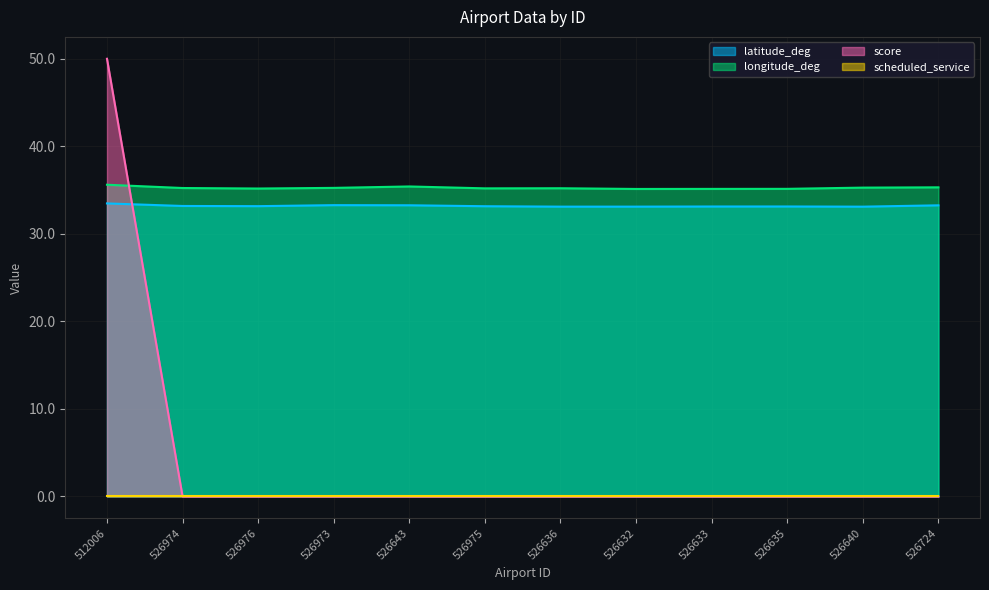

Which series changed the most between 526973 and 526636?

latitude_deg